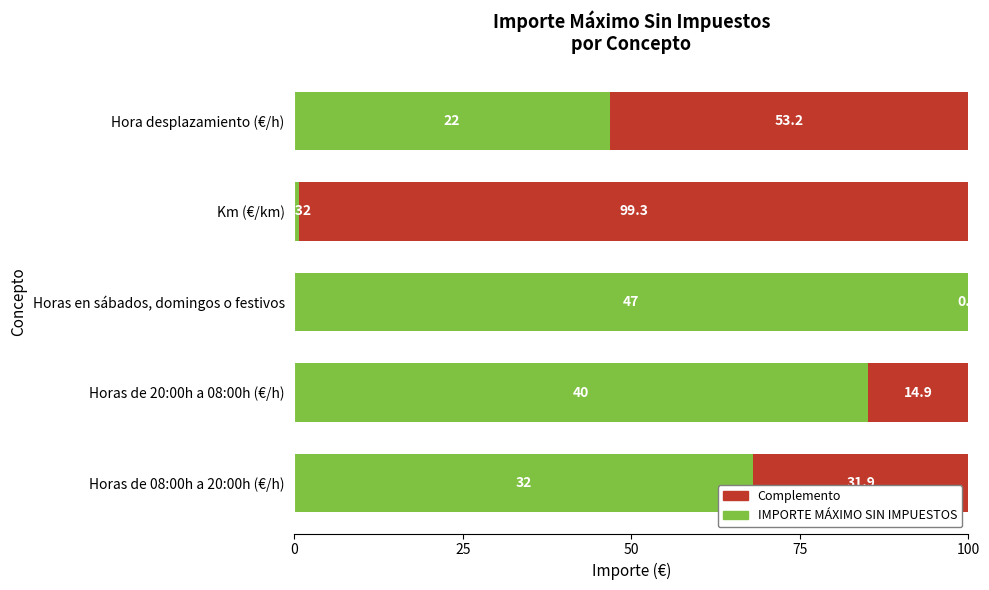

At which label is IMPORTE MÁXIMO SIN IMPUESTOS closest to 50?

Hora desplazamiento (€/h)